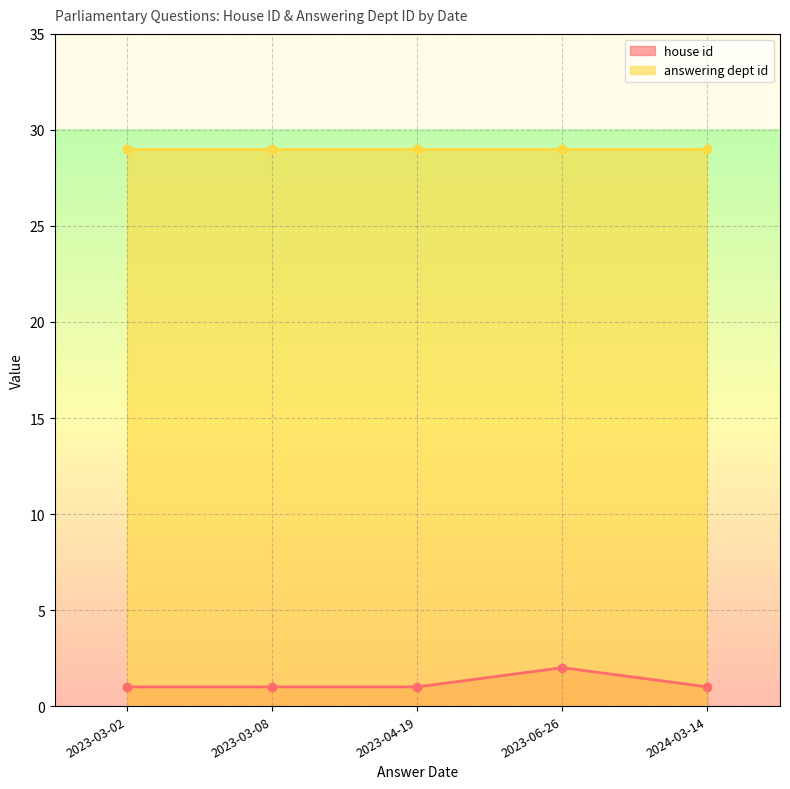

True or false: answering dept id and house id cross at least once.

False